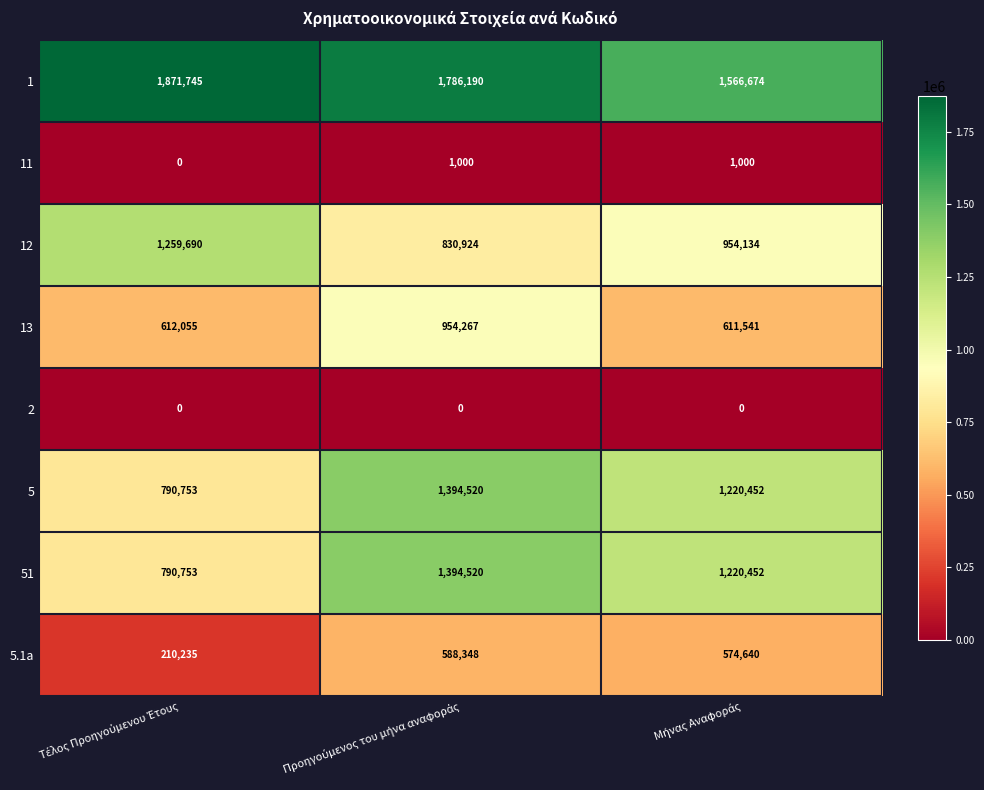

At how many categories does at least one series exceed 1519739?

3